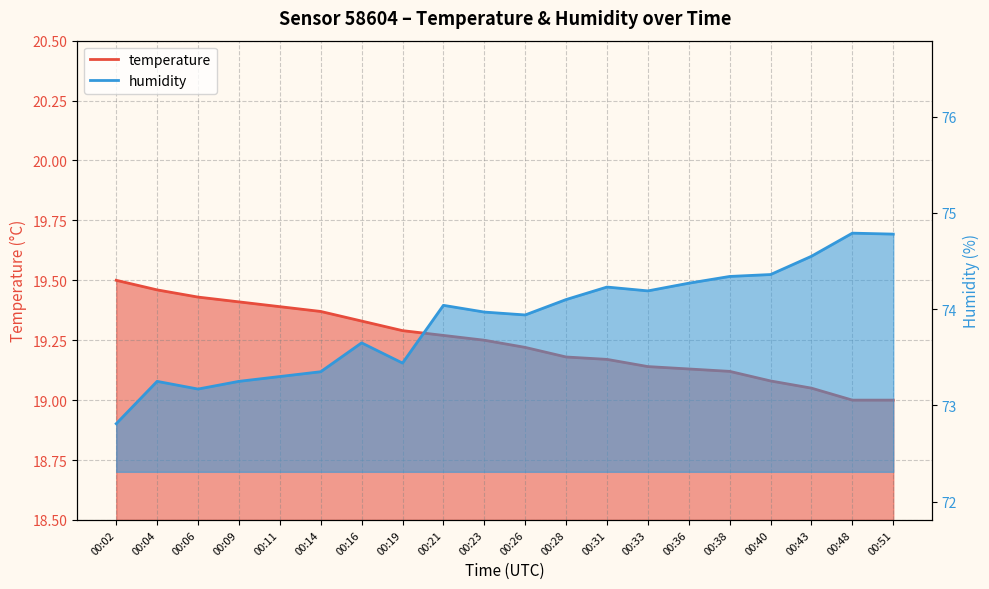

At how many categories does at least one series exceed 40?

20